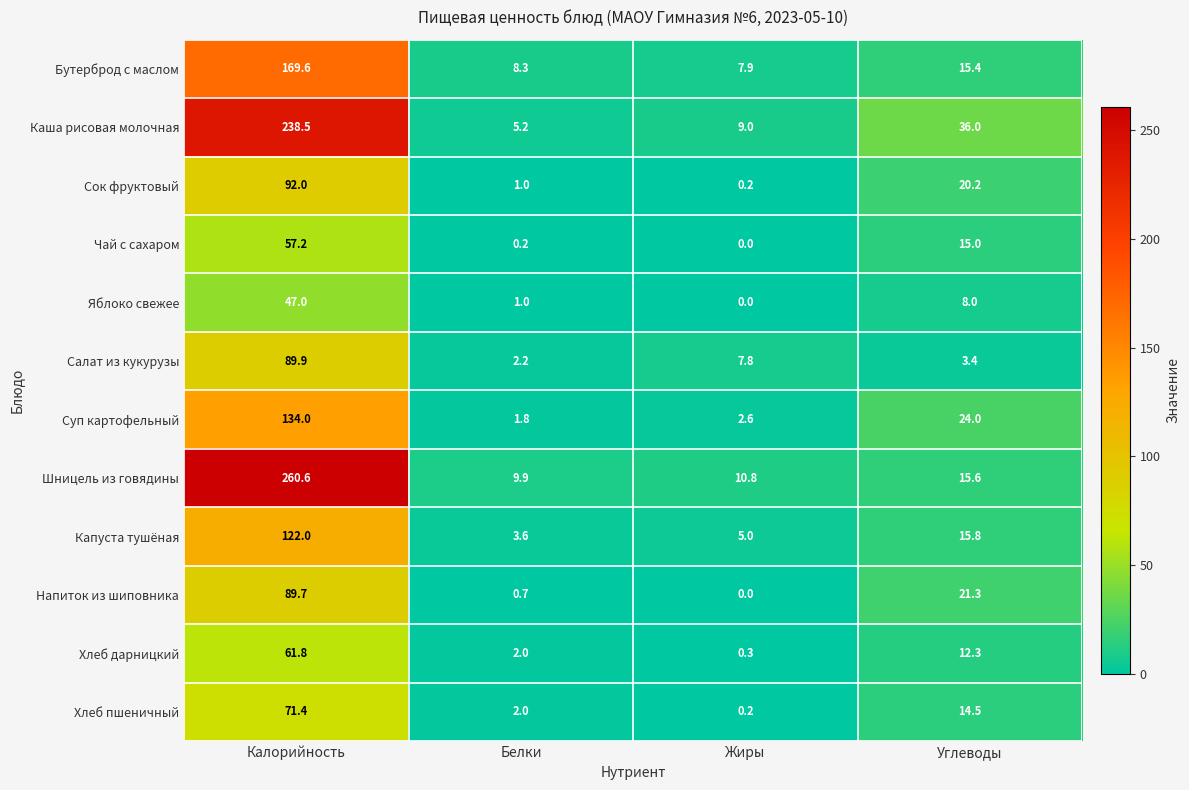

How many series are shown in this chart?

12